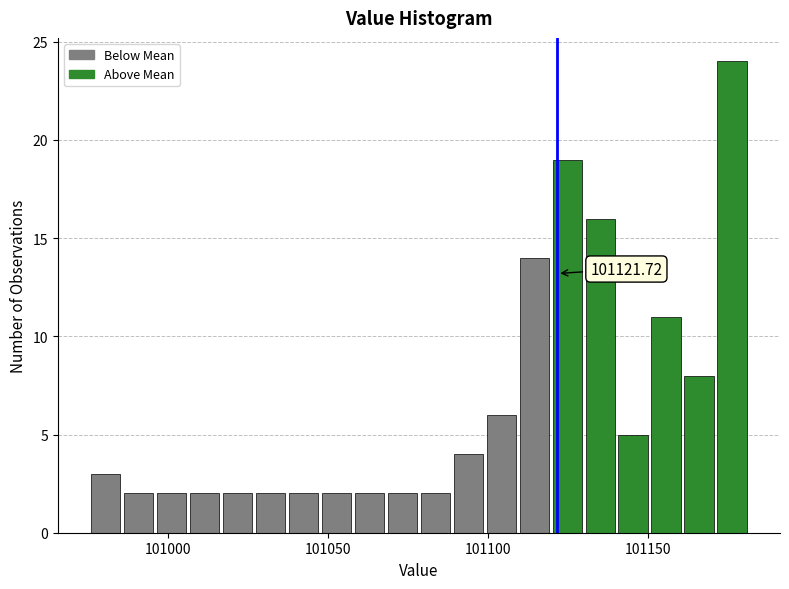

Around what value on the x-axis is the tallest bar? Give the approximate position of its centre, as read against the axis.

101175